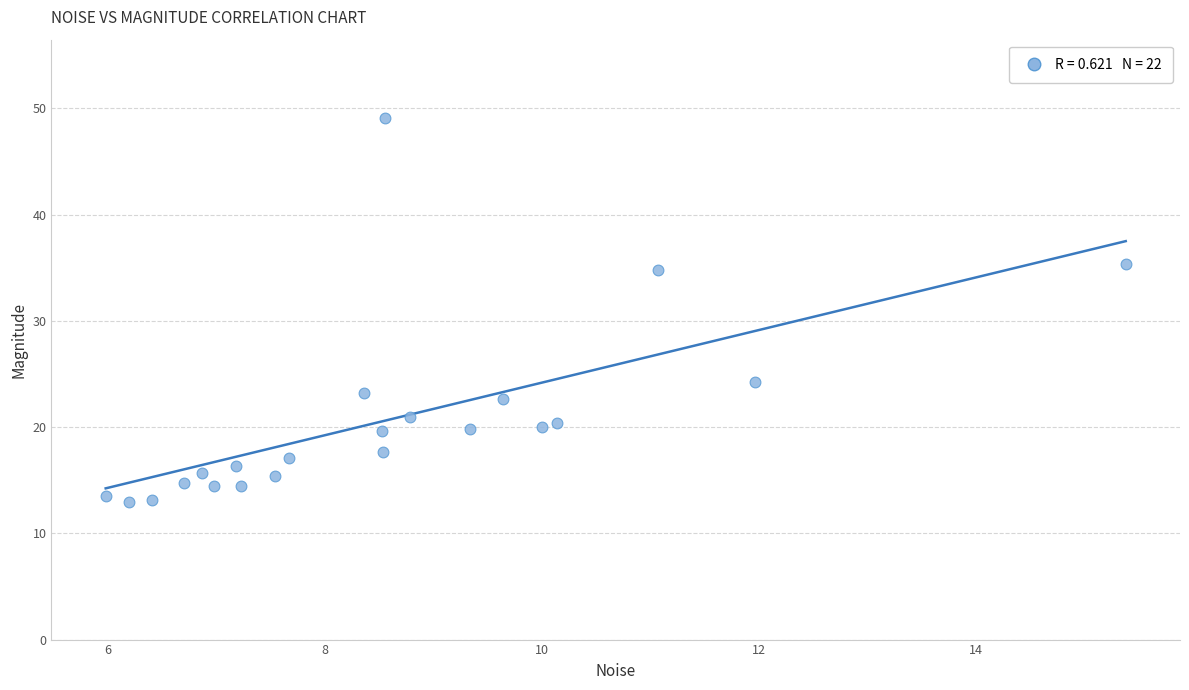

What is the range of X values (max minus min)?

9.4